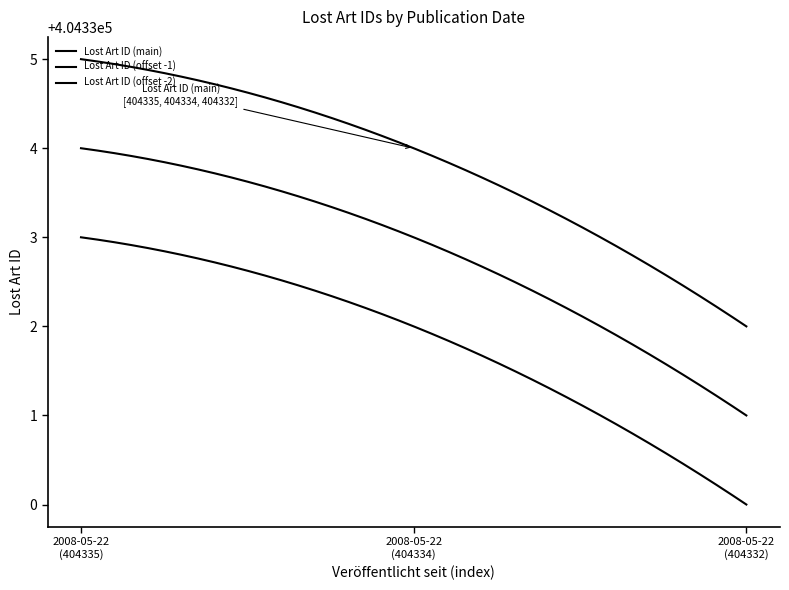

Does the chart display data point markers on the line(s)?

No